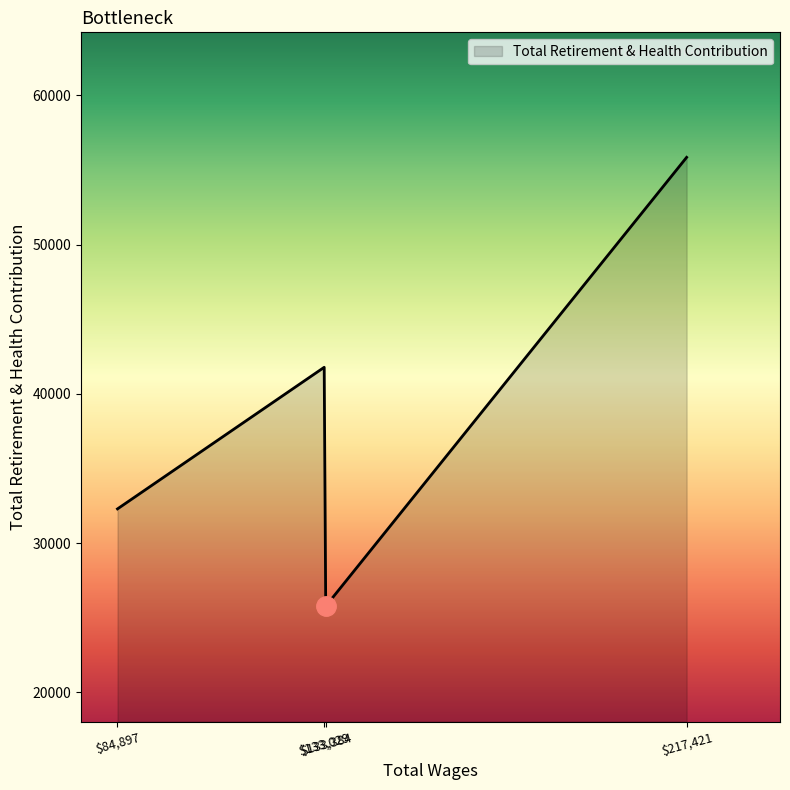

Count the number of data series in this chart.

1